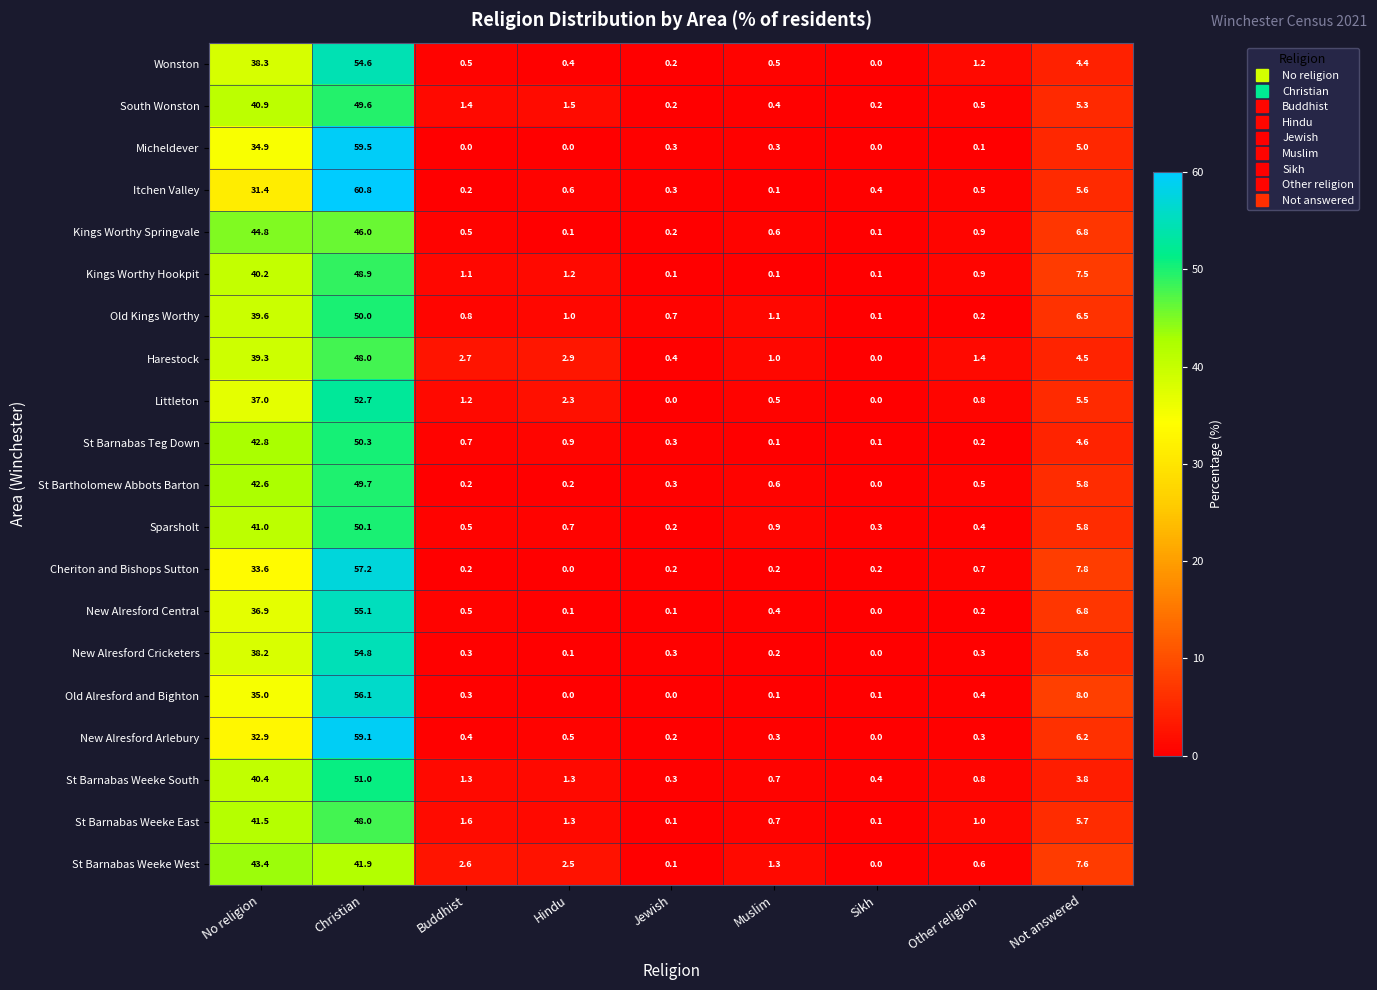

Which category has the highest value across all series?

Christian